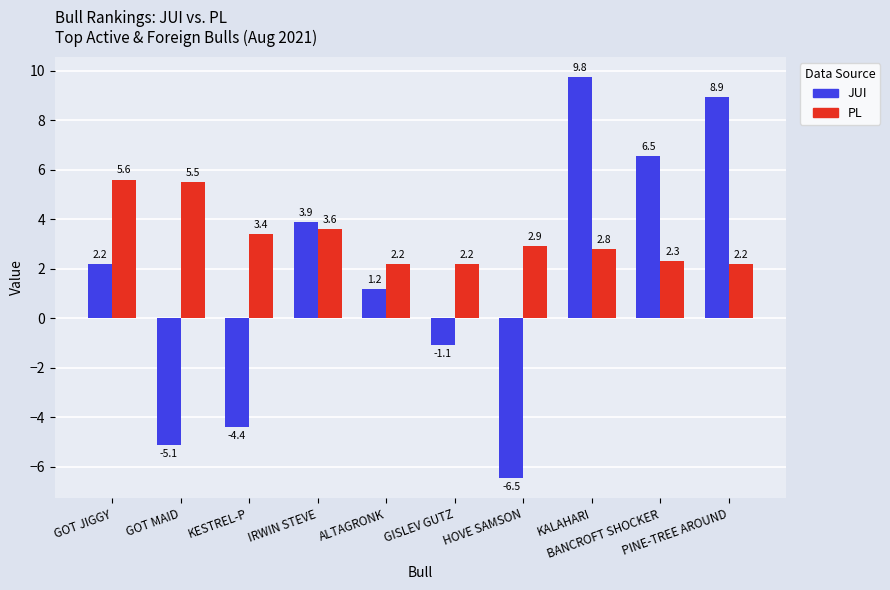

Does the chart contain stacked bars?

No